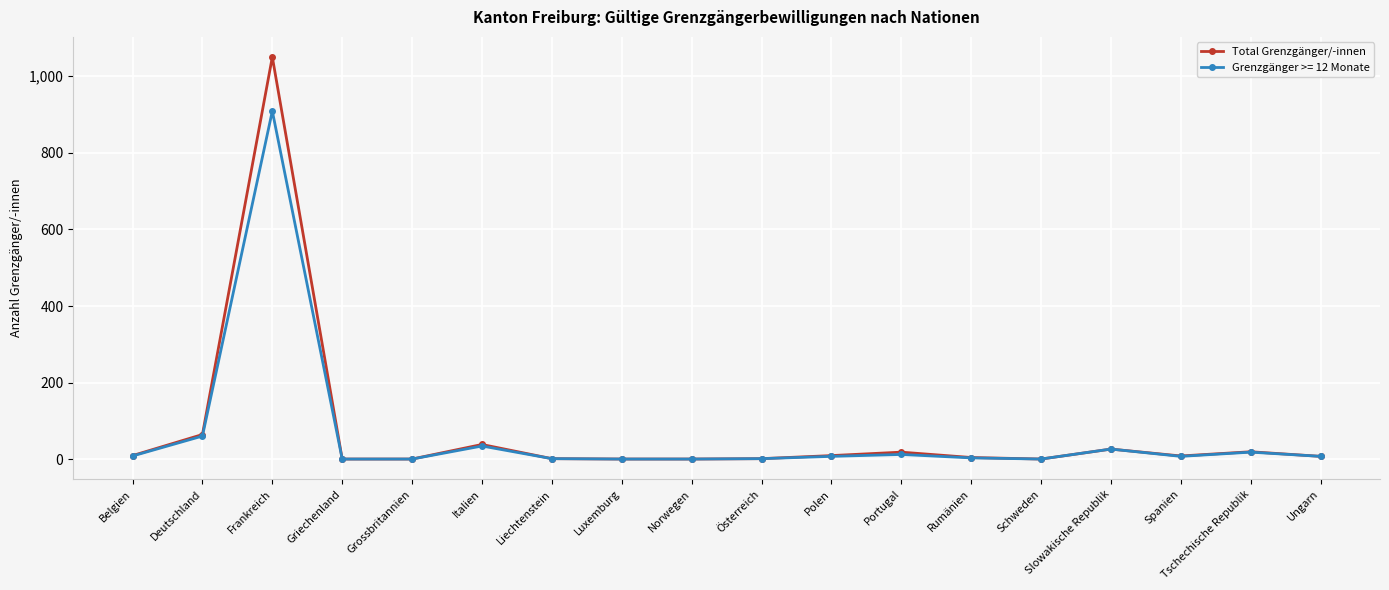

True or false: Total Grenzgänger/-innen has a value of 27 at Slowakische Republik.

True